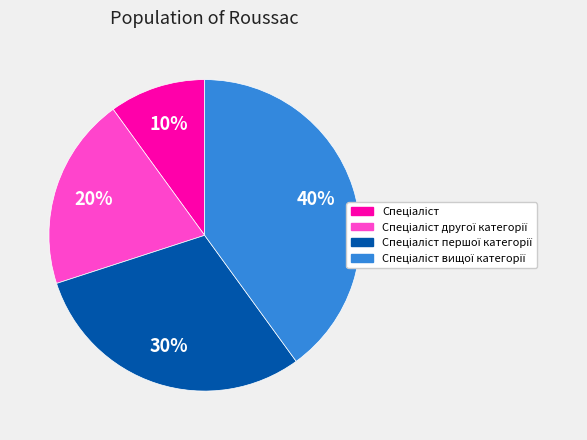

To the nearest percent, what is the difference between the largest and smallest slice percentages?

30%